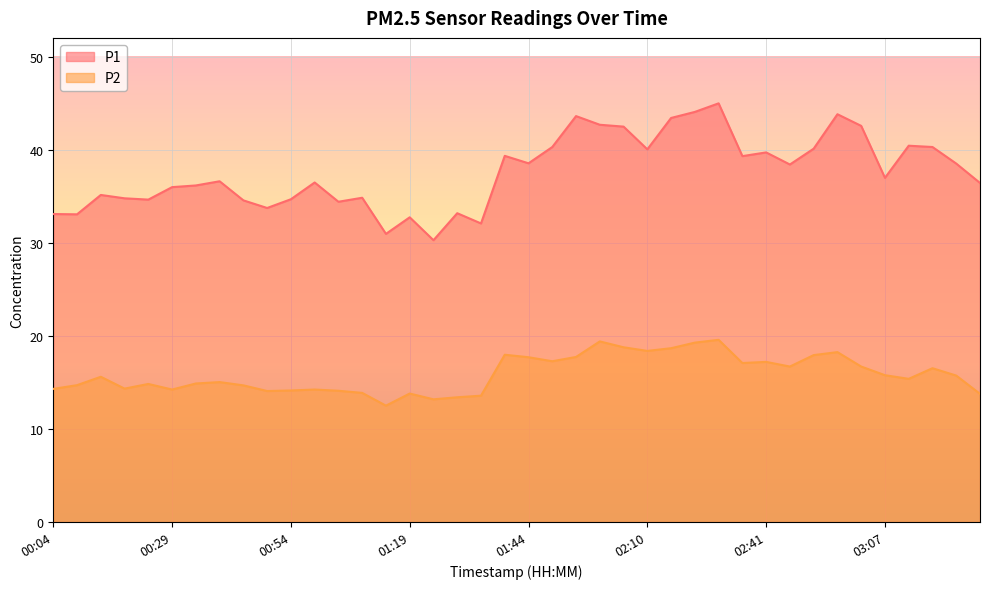

The P1 series shows 59.5 at 02:20. True or false?

False